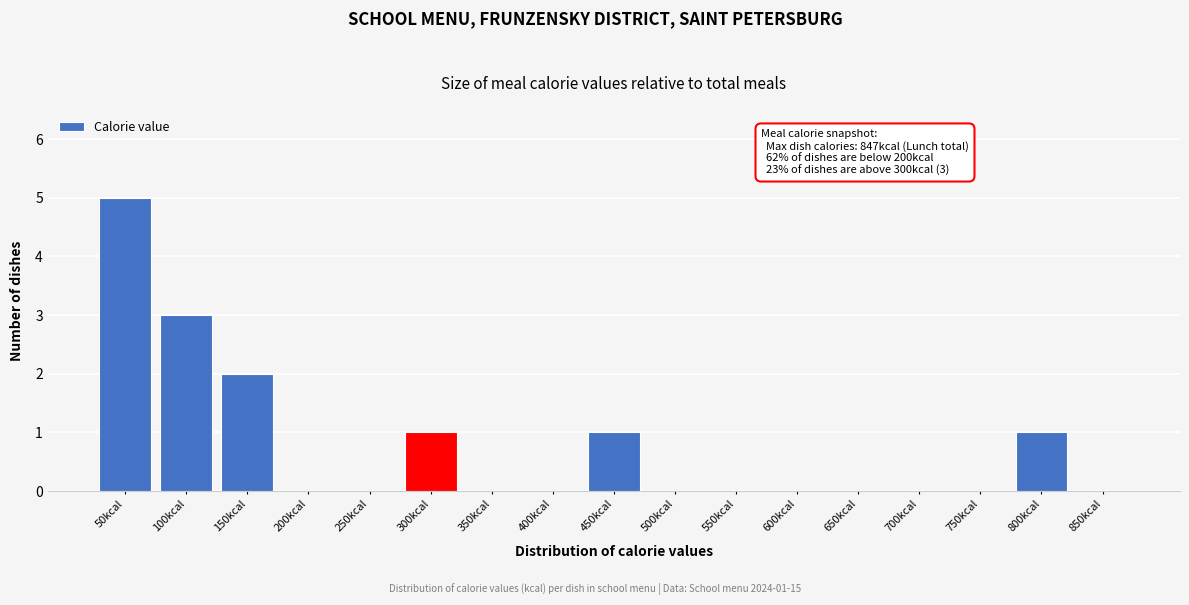

Reading right to left, list all the values displayed in this chart.

850kcal=0	800kcal=1	750kcal=0	700kcal=0	650kcal=0	600kcal=0	550kcal=0	500kcal=0	450kcal=1	400kcal=0	350kcal=0	300kcal=1	250kcal=0	200kcal=0	150kcal=2	100kcal=3	50kcal=5